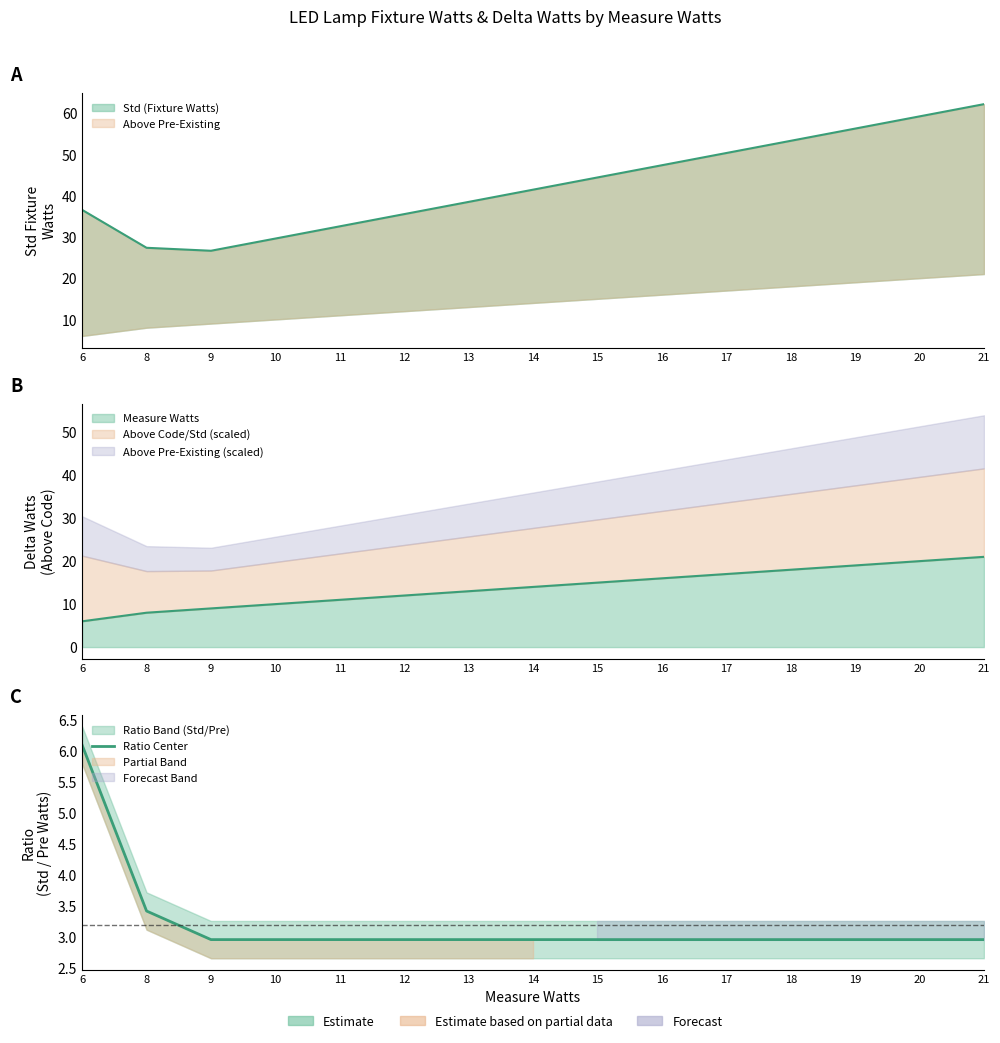

What is the value of the 7th point from the left?

3.0